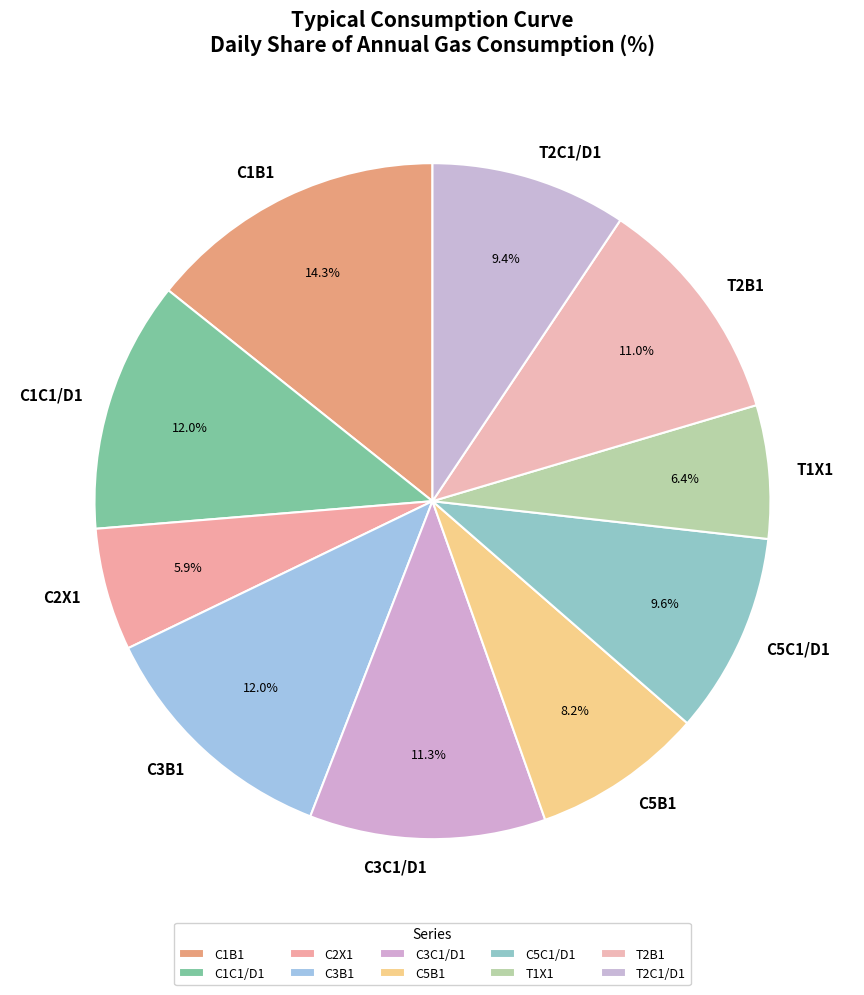

Is it true that C2X1 is 1% of the pie?

False